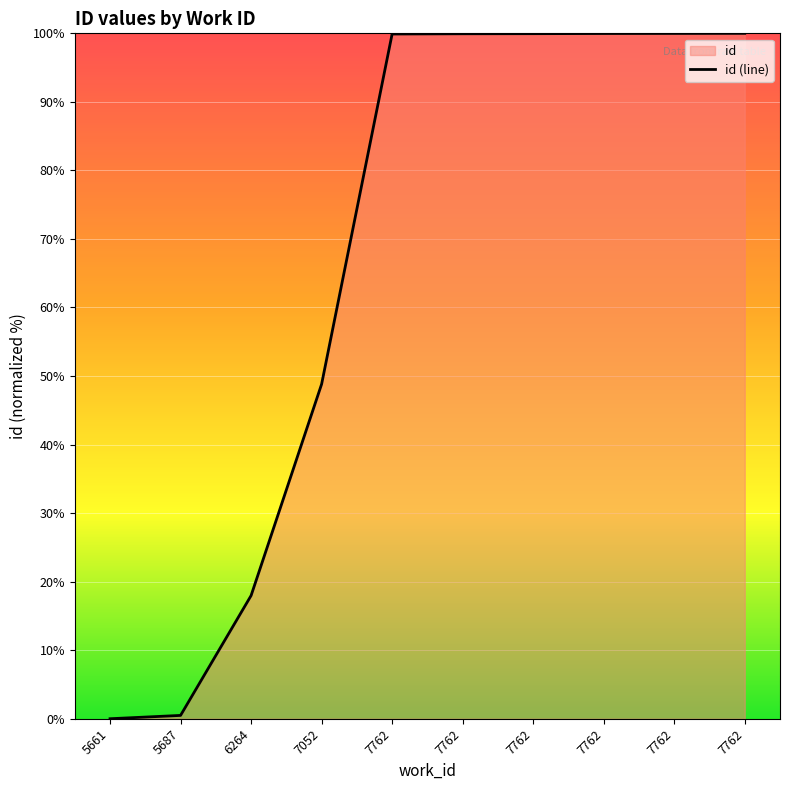

What is the average value?

66.7